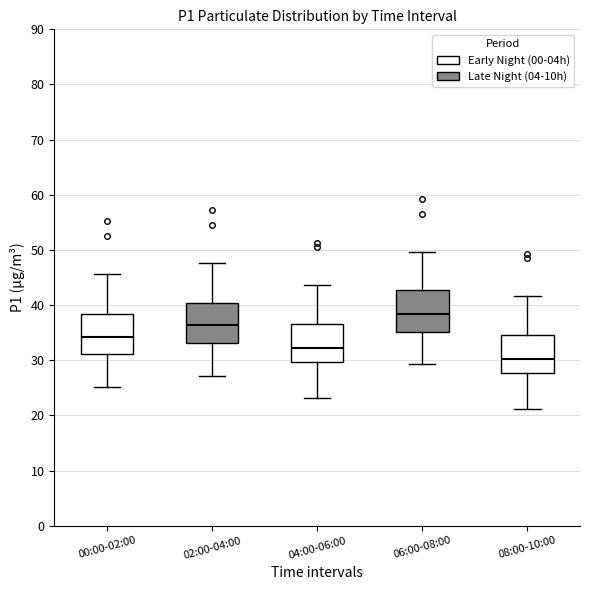

Where does the median line of the box for 06:00-08:00 sit on the y-axis? The values are not printed on the chart, so give them approximately, as read against the axis.

38